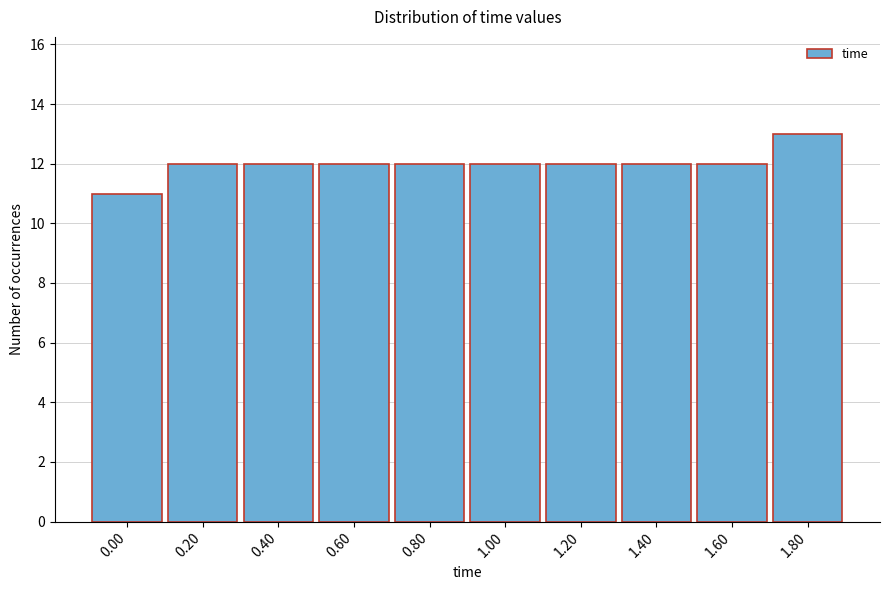

Reading left to right, what are all the values shown in this chart?

0.00=11	0.20=12	0.40=12	0.60=12	0.80=12	1.00=12	1.20=12	1.40=12	1.60=12	1.80=13